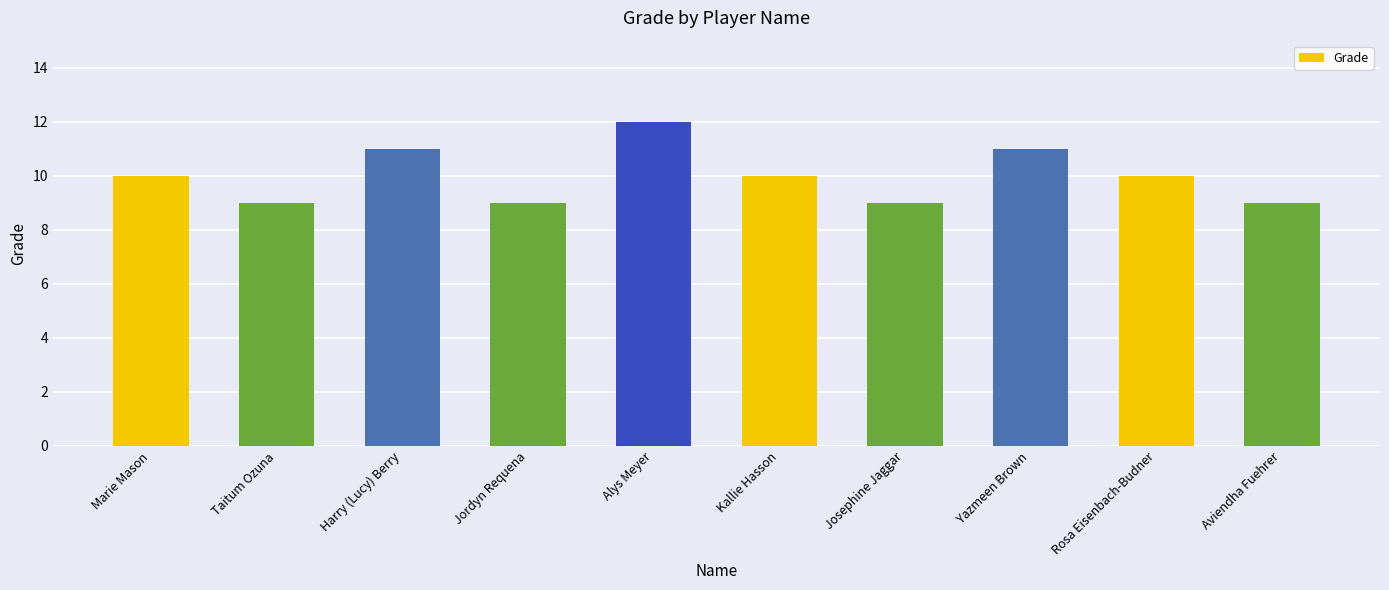

Read the value at Yazmeen Brown.

11